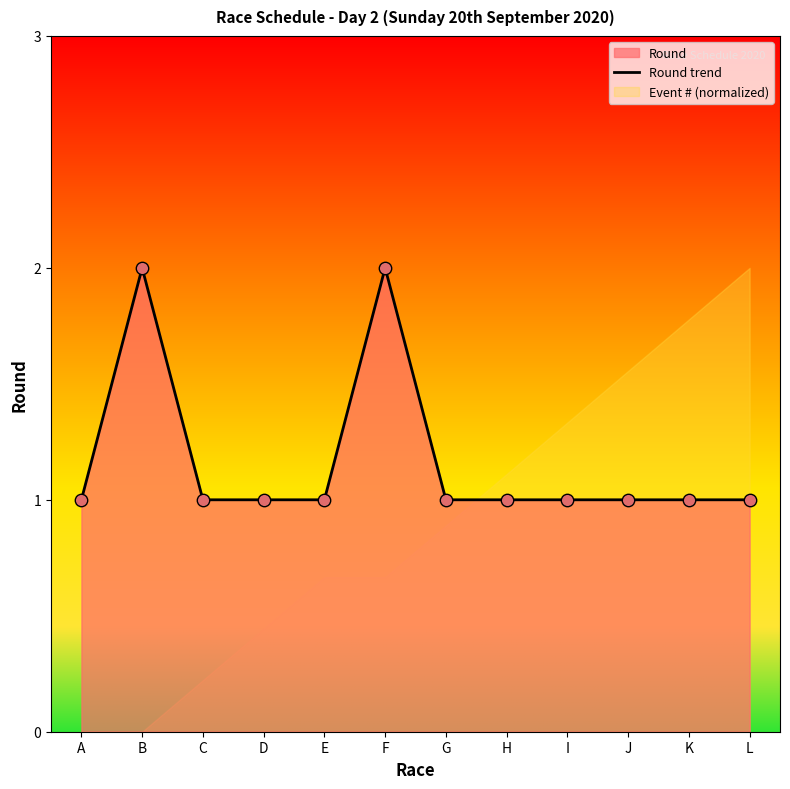

Between K and H, which is larger?

K